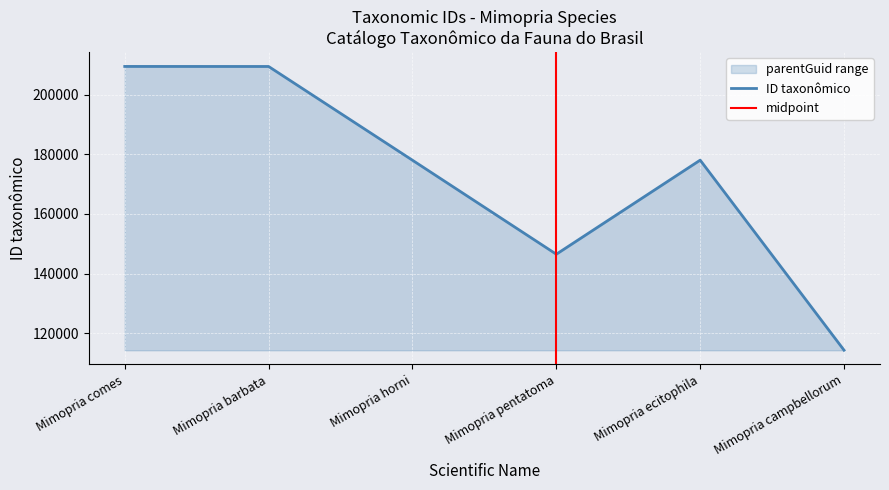

Reading right to left, transcribe all the data shown in this chart.

114313	178030	146486	178003	209432	209446